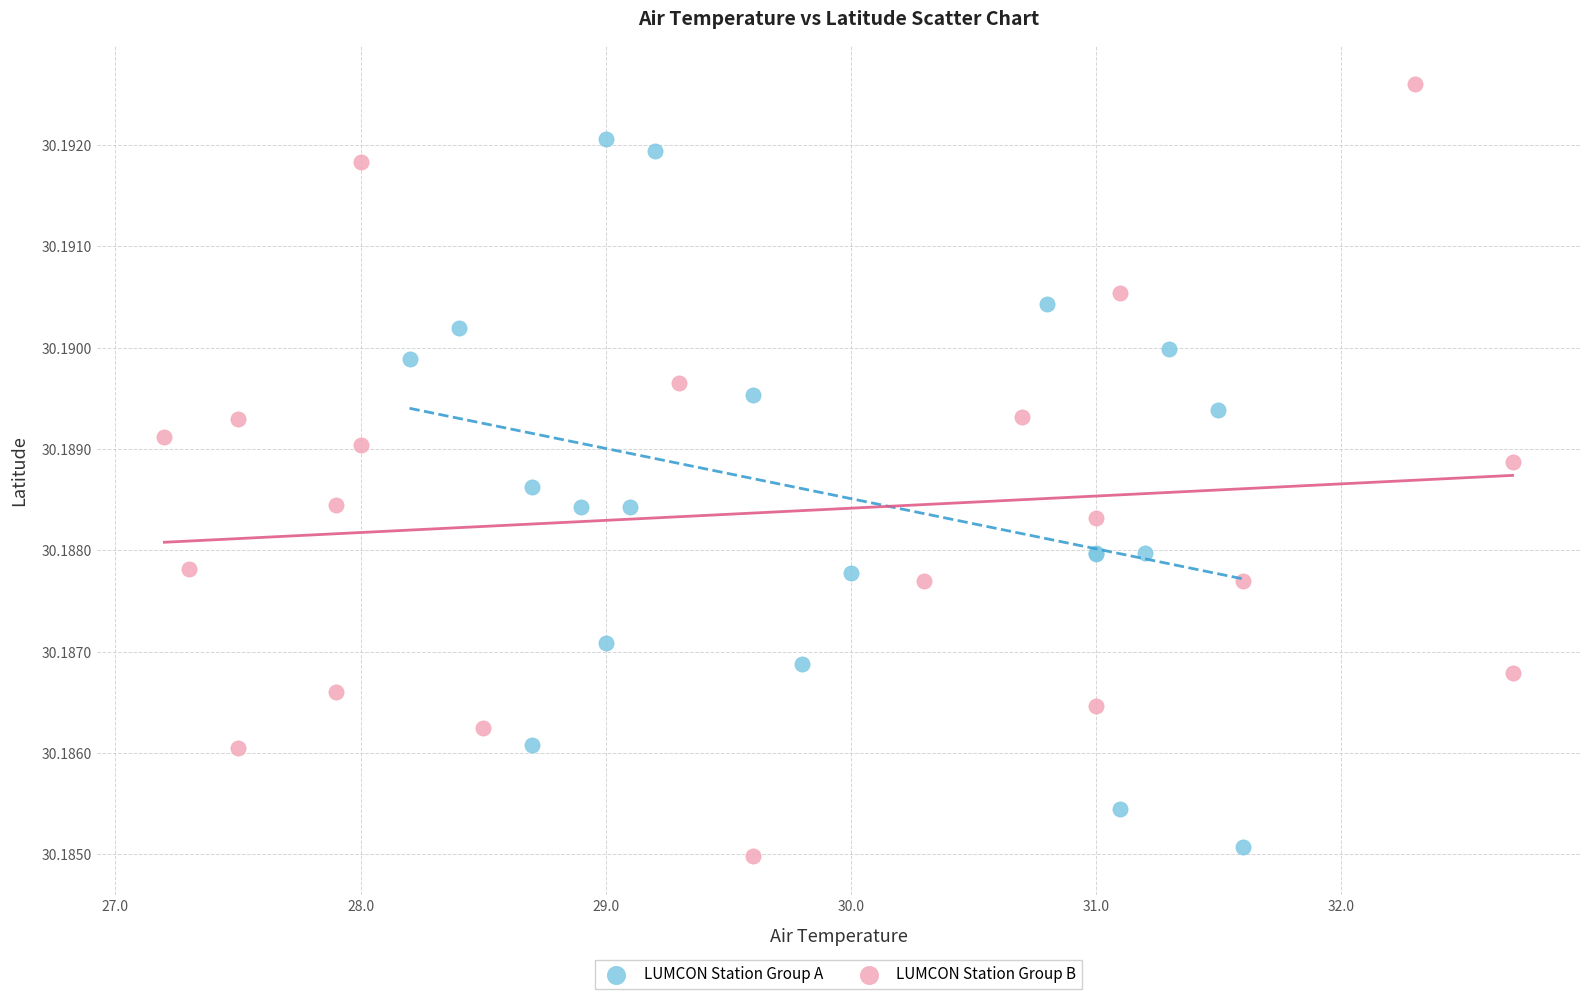

What are all the series names shown in the legend?

LUMCON Station Group A, LUMCON Station Group B